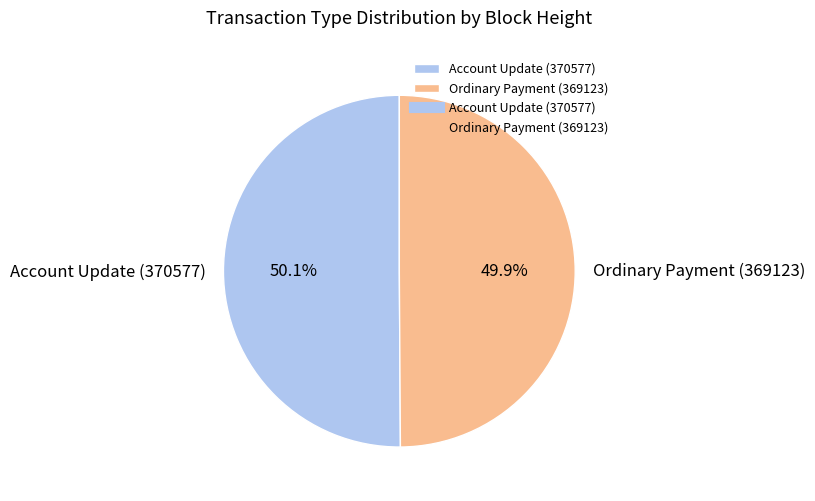

What is the ratio of the value at Account Update (370577) to the value at Ordinary Payment (369123)?

1.0